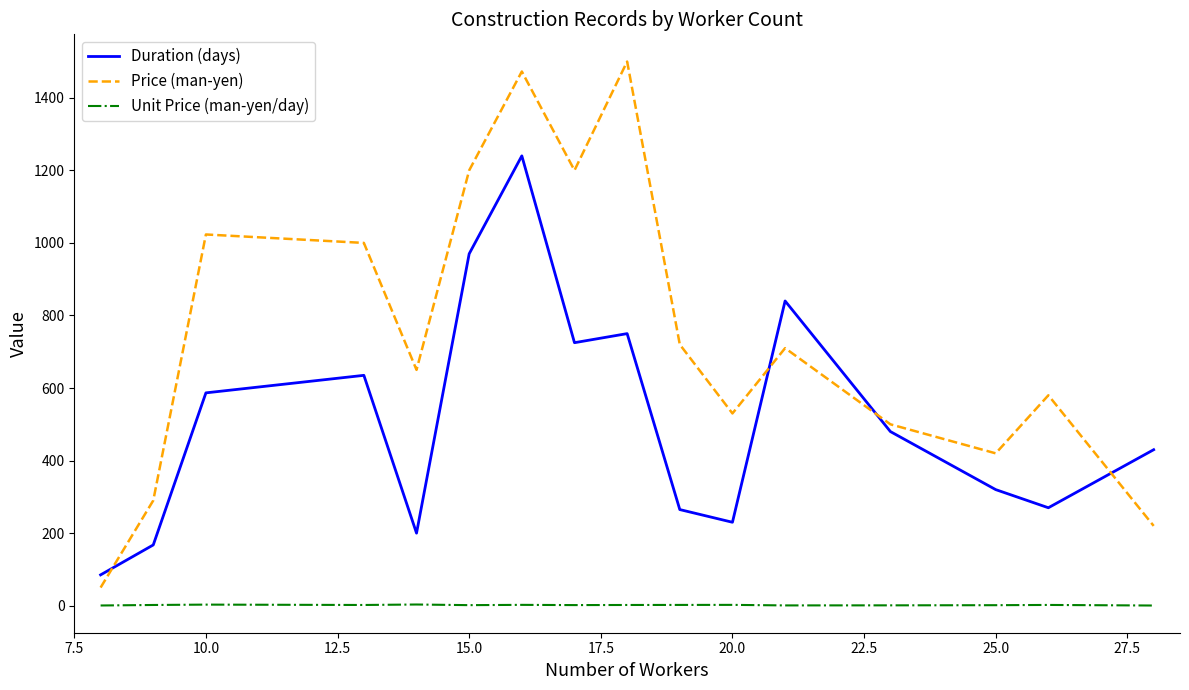

Which series has the largest range (max minus min)?

Price (man-yen)